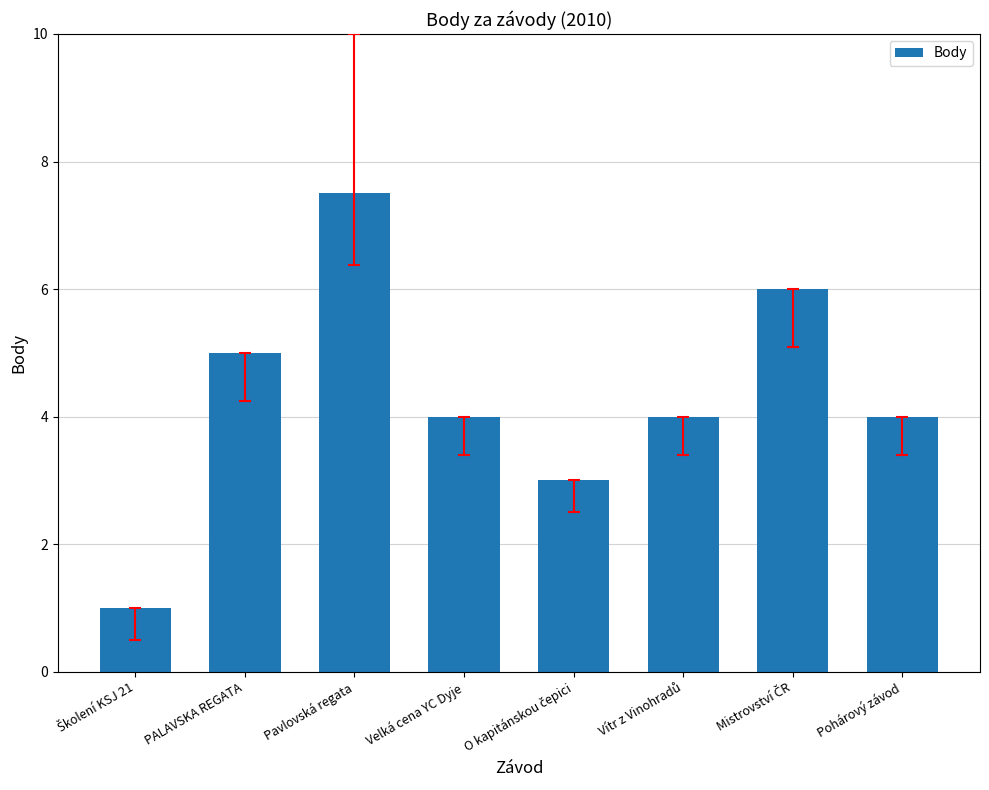

What is the value of the 7th bar from the left?

6.0